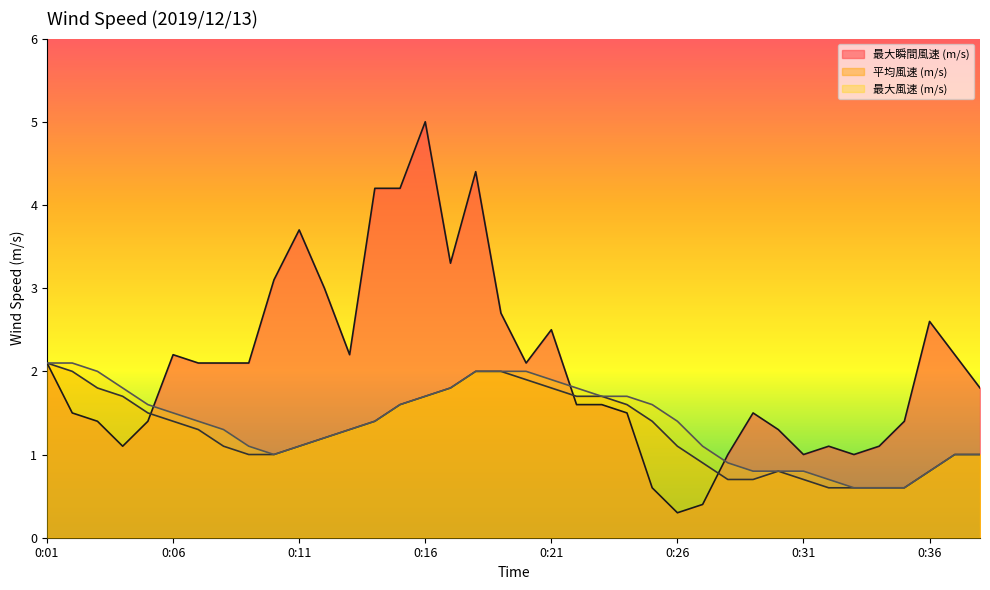

True or false: 平均風速 (m/s) and 最大風速 (m/s) cross at least once.

False